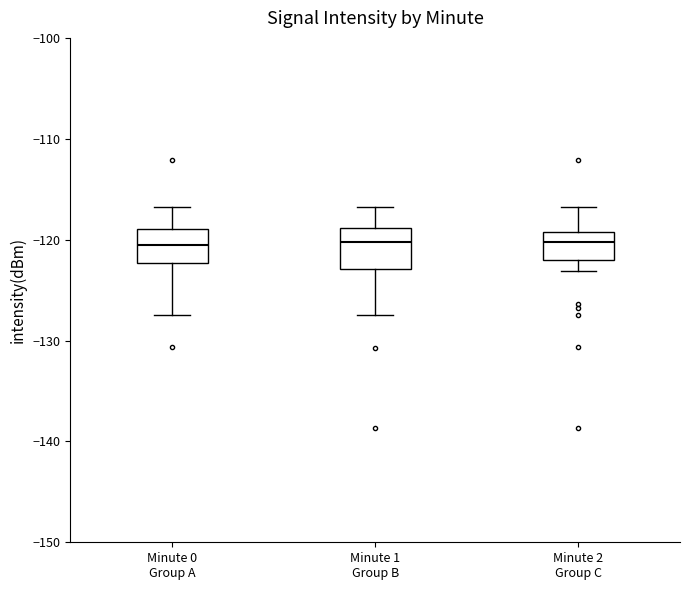

Reading left to right, read every box against the y-axis: the position of its median line, the range the box covers, and the ends of its whiskers. The values are not printed on the chart, so give them approximately, as read against the axis.

Minute 0 Group A: median -121, box -122 to -119, whiskers -127 to -117
Minute 1 Group B: median -120, box -123 to -119, whiskers -127 to -117
Minute 2 Group C: median -120, box -122 to -119, whiskers -123 to -117